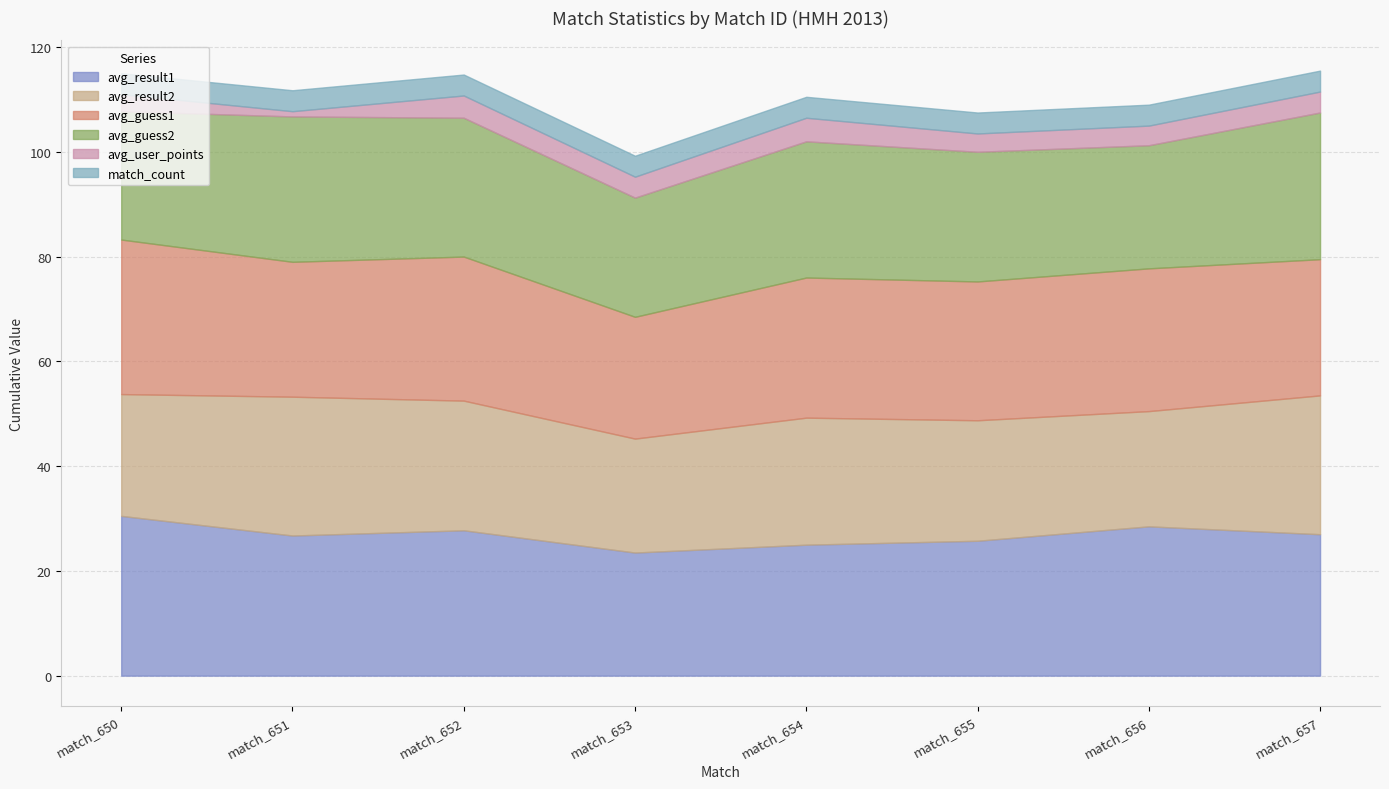

Rank the categories by avg_result1 value from lowest to highest.

match_653, match_654, match_655, match_651, match_657, match_652, match_656, match_650